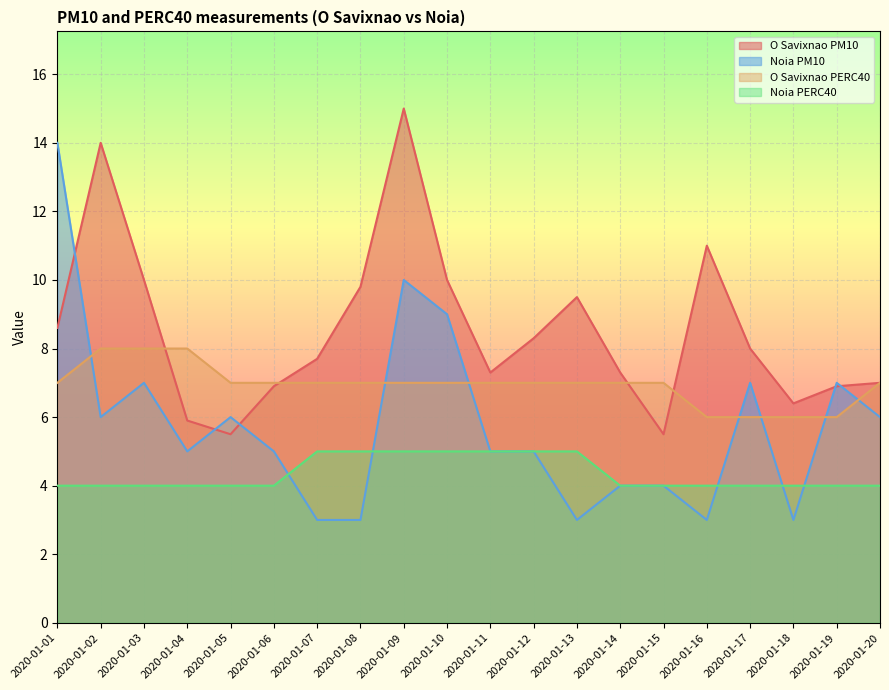

True or false: Noia PM10 and O Savixnao PERC40 intersect in this chart.

True